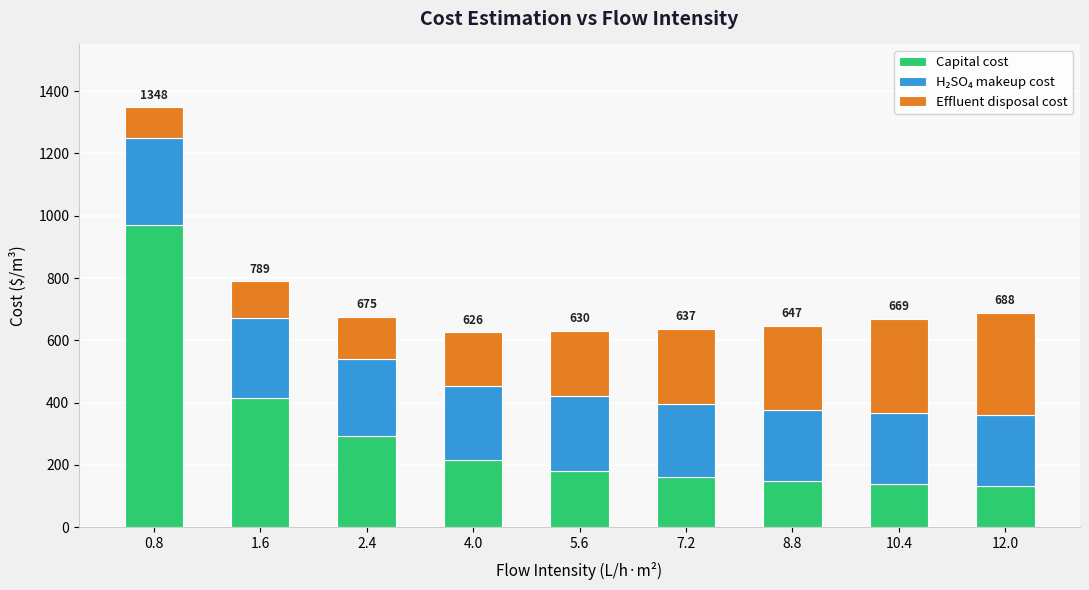

Are the bars horizontal?

No